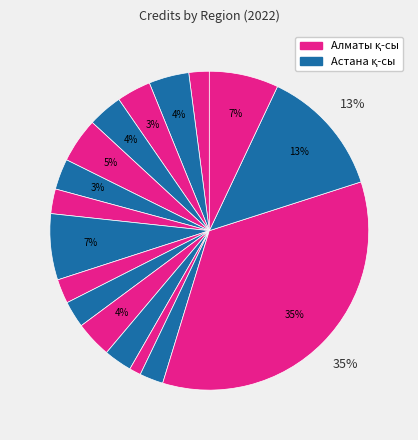

How many slices are in this pie chart?

17